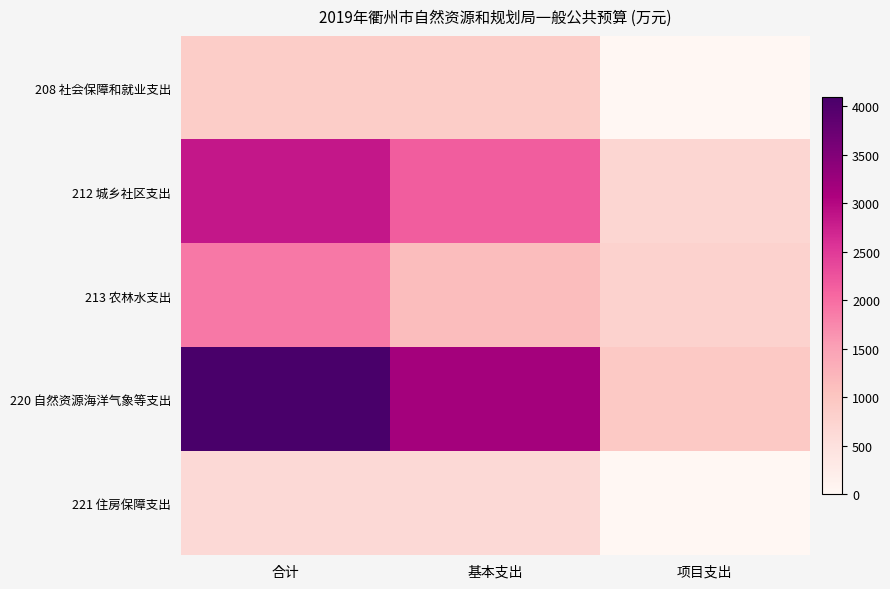

Rank the series by their maximum value, from highest to lowest.

220 自然资源海洋气象等支出, 212 城乡社区支出, 213 农林水支出, 208 社会保障和就业支出, 221 住房保障支出